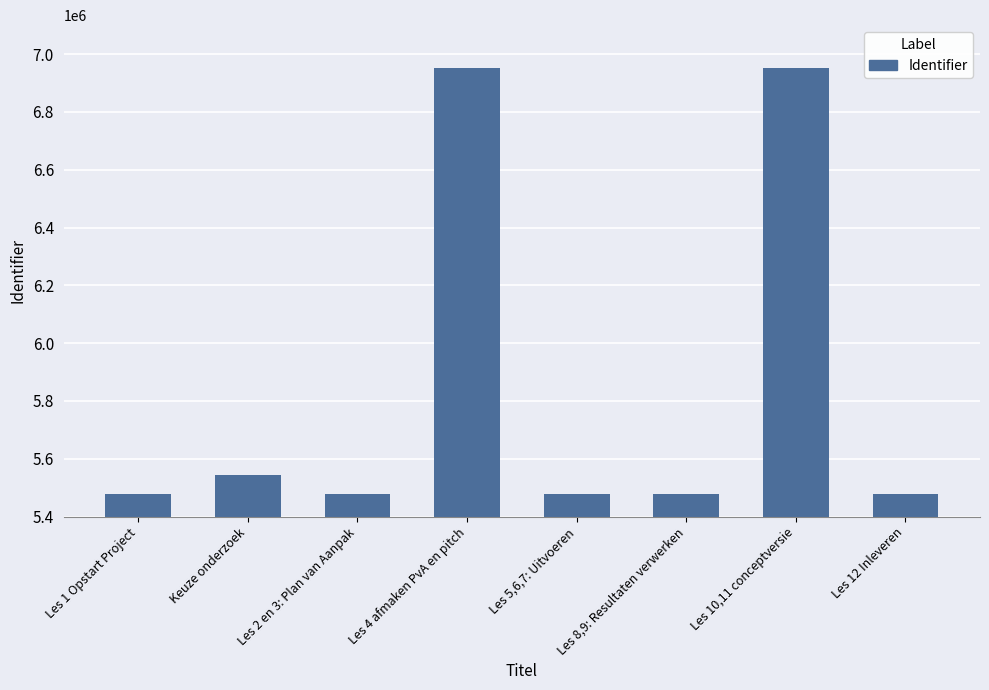

The value at Les 4 afmaken PvA en pitch is 6952725. True or false?

True